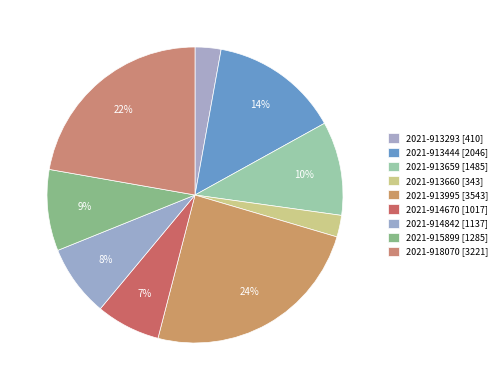

How many segments does this pie chart have?

9